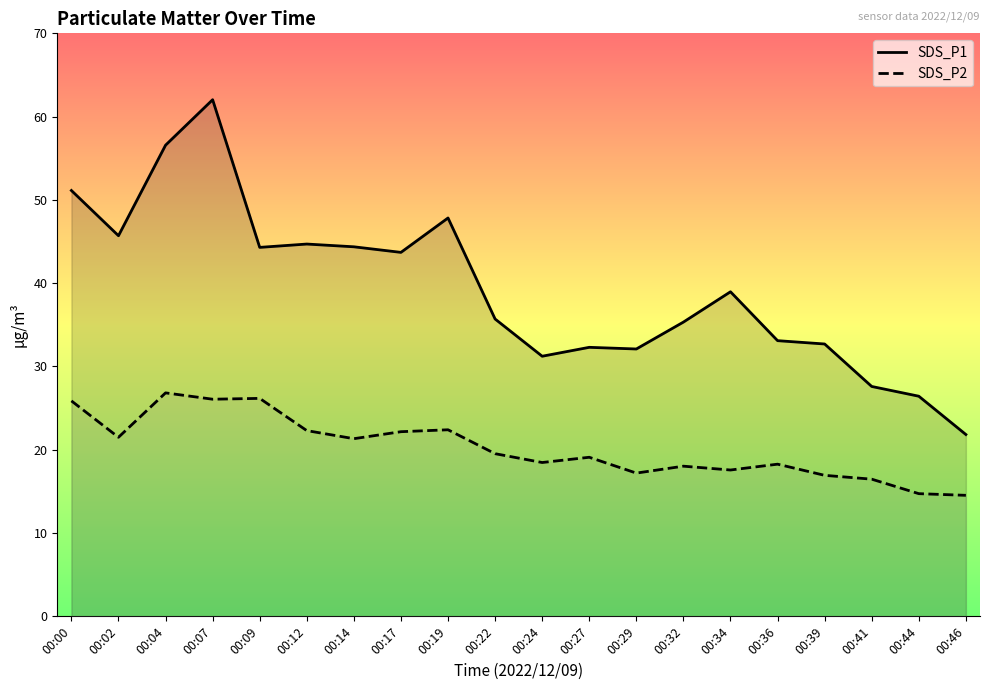

List the labels in order of SDS_P1 value, smallest first.

00:46, 00:44, 00:41, 00:24, 00:29, 00:27, 00:39, 00:36, 00:32, 00:22, 00:34, 00:17, 00:09, 00:14, 00:12, 00:02, 00:19, 00:00, 00:04, 00:07